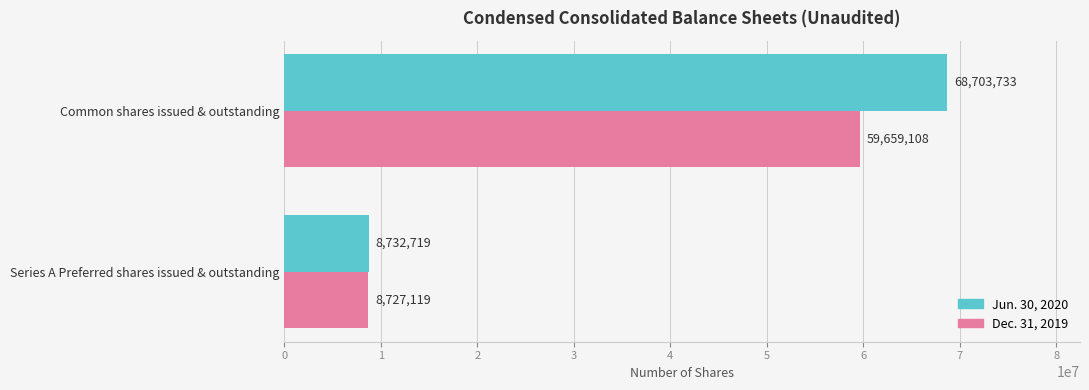

At which category does the chart reach its peak across all series?

Common shares issued & outstanding